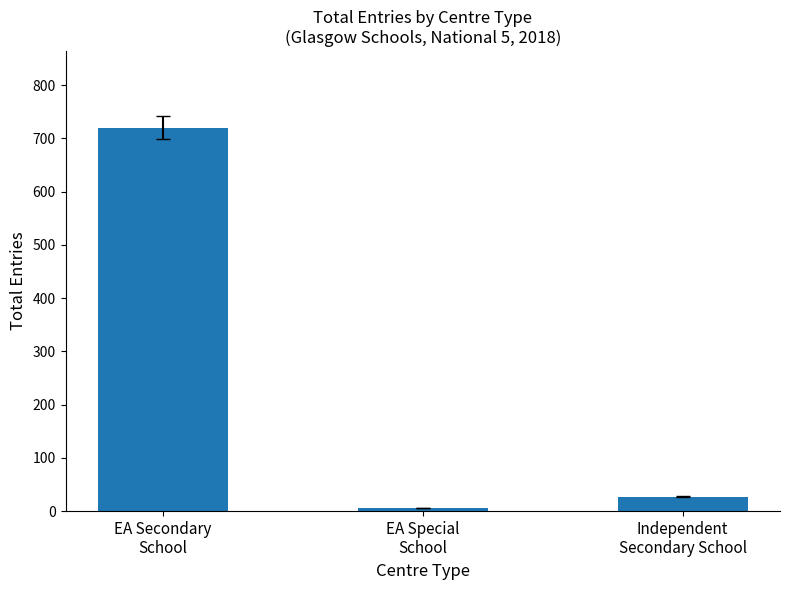

Reading left to right, transcribe all the data shown in this chart.

EA Secondary
School=720	EA Special
School=6	Independent
Secondary School=27